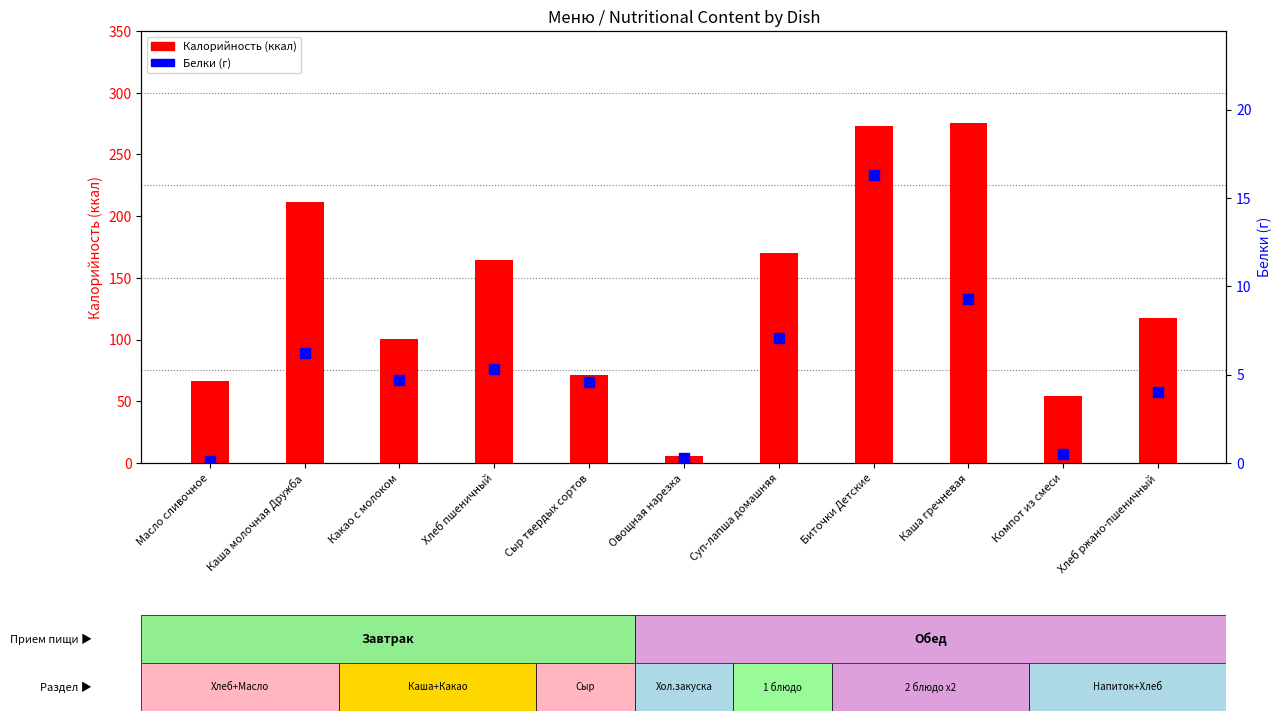

At which category is the sum across all series the highest?

Биточки Детские